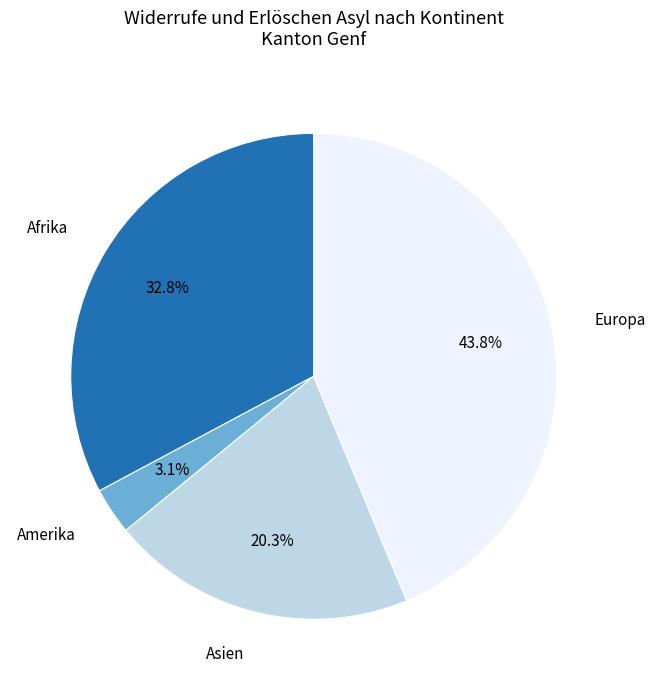

Is there any slice that represents more than half of the pie?

No